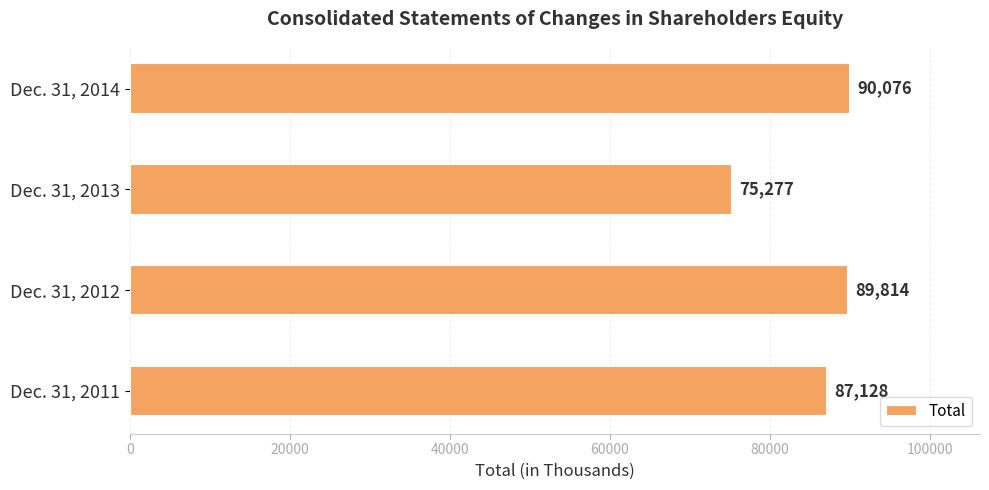

What value does the data have at Dec. 31, 2011?

87128